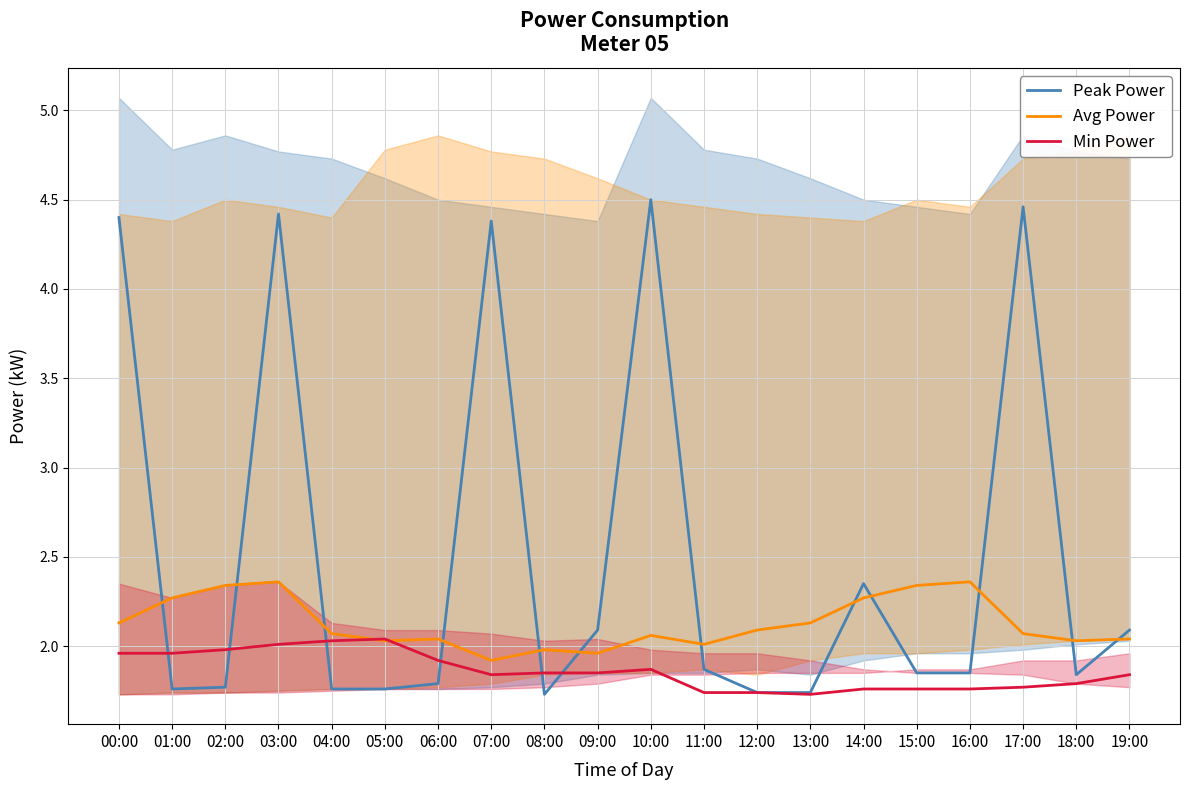

How many Peak Power values are between 1 and 4?

15